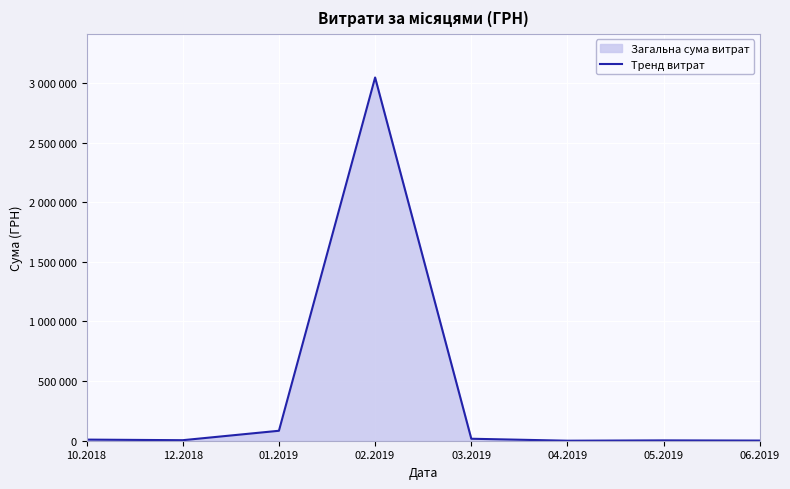

What is the label of the 8th point from the right?

10.2018